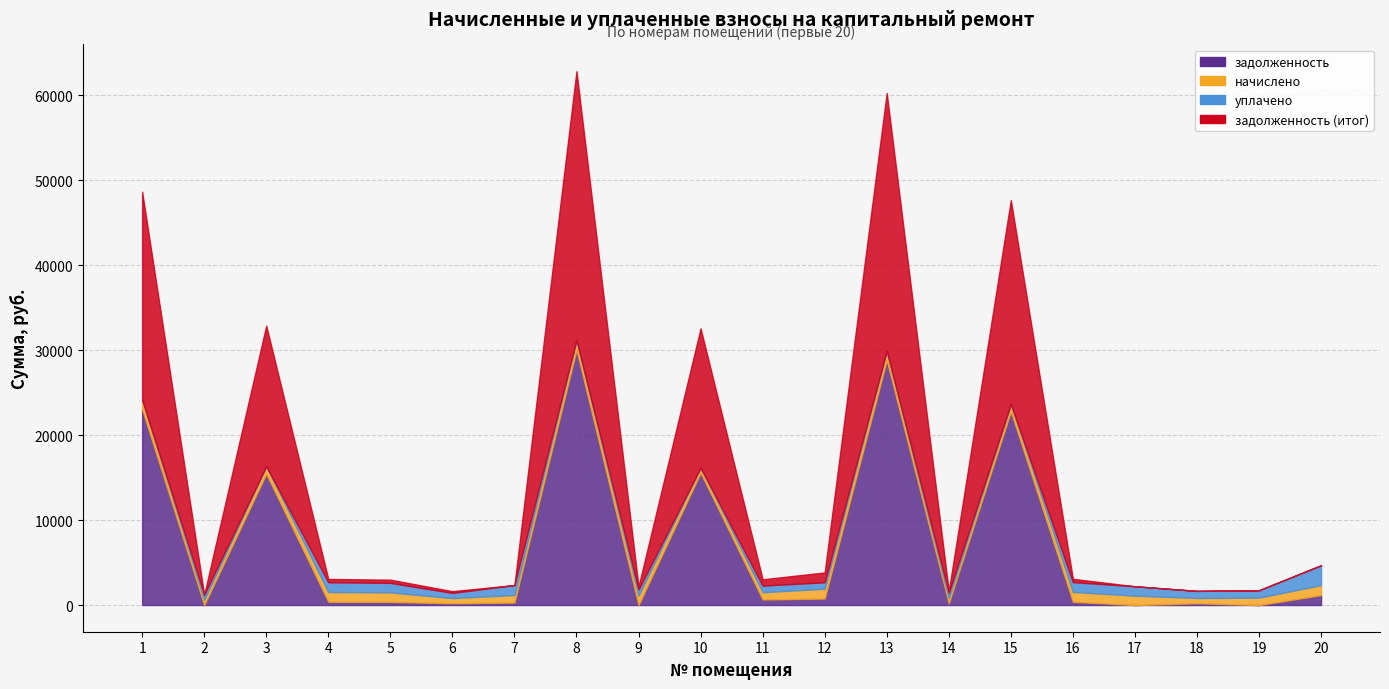

Reading left to right, list all the values displayed in this chart.

задолженность: 23046.4	0.0	15448.4	383.8	372.8	204.2	294.0	30039.0	0.0	15567.7	653.4	766.4	28806.7	204.8	22780.7	385.5	0.0	207.6	0.0	1171.4
начислено: 1105.7	610.7	882.8	1151.3	1118.0	610.7	882.8	1154.8	1095.1	598.5	858.2	1149.5	1107.4	614.2	875.8	1156.6	1103.9	623.0	870.5	1170.6
уплачено: 0.0	610.7	0.0	1151.3	1118.0	611.7	1175.0	0.0	730.1	0.0	772.5	761.4	0.0	614.2	0.0	1156.6	1103.9	832.0	870.5	2340.8
задолженность (итог): 24487.9	0.0	16544.4	383.8	372.8	203.2	1.8	31639.9	365.0	16397.4	742.4	1159.6	30342.0	204.8	23994.8	385.5	0.0	0.0	0.0	0.0